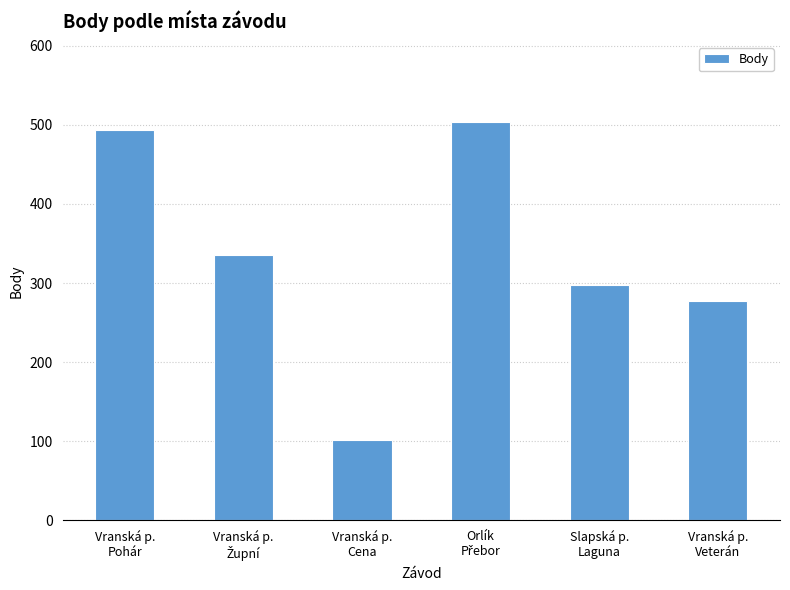

What is the value of the 4th bar from the left?

504